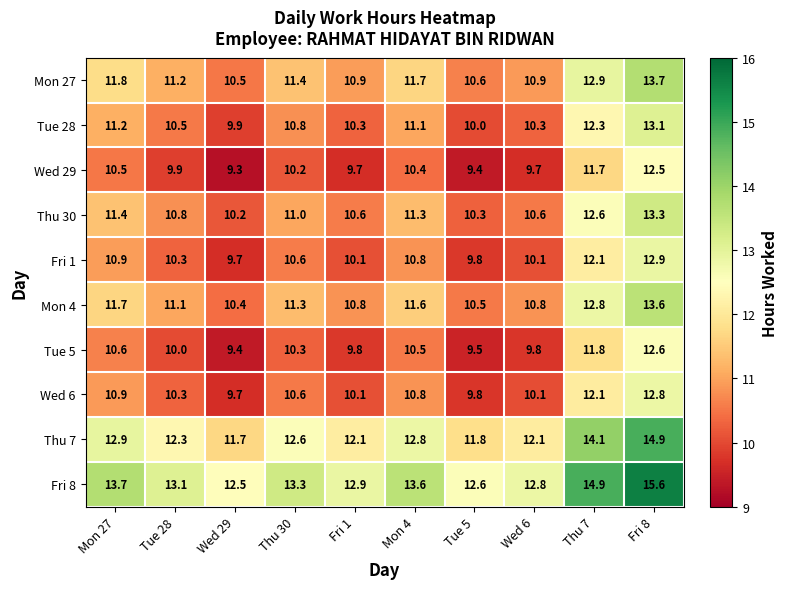

Is it true that Tue 5 equals 13.9 at Wed 29?

False